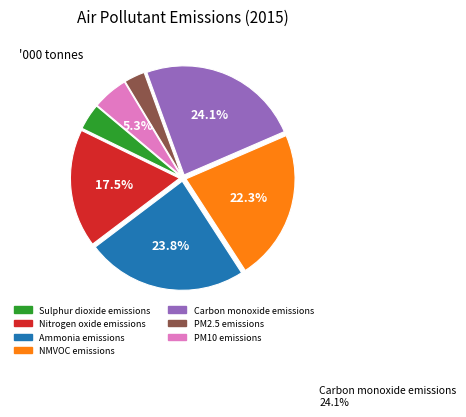

What is the smallest slice in the pie chart?

PM2.5 emissions